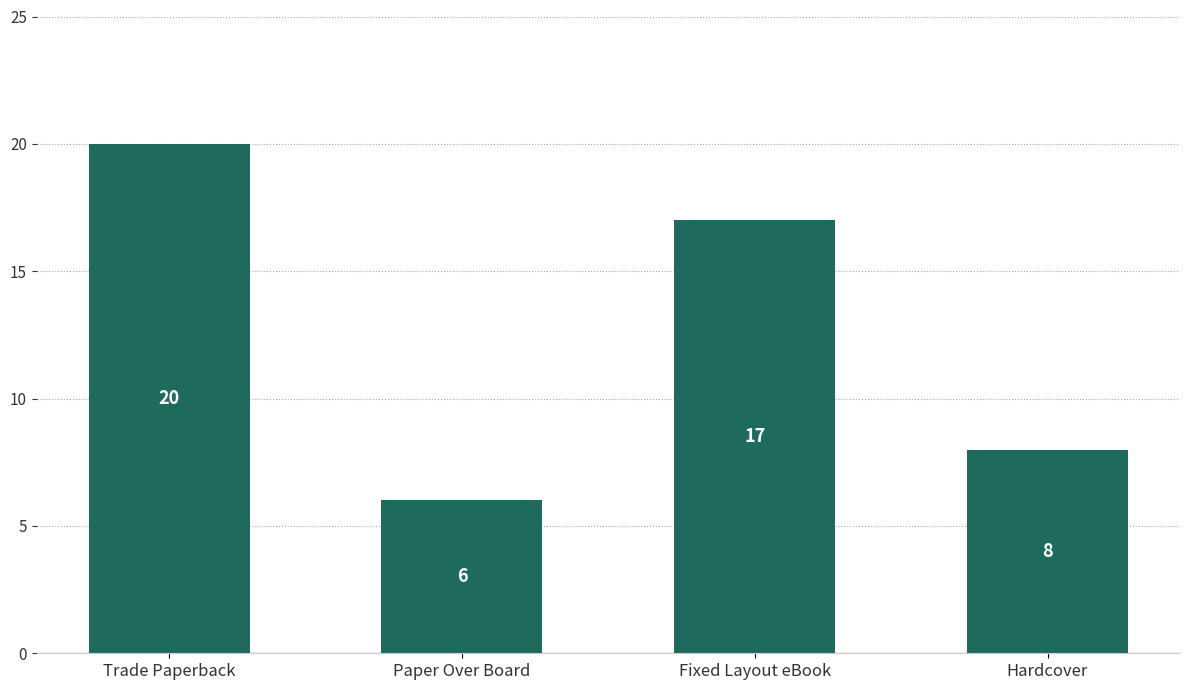

Rank the categories by value from lowest to highest.

Paper Over Board, Hardcover, Fixed Layout eBook, Trade Paperback